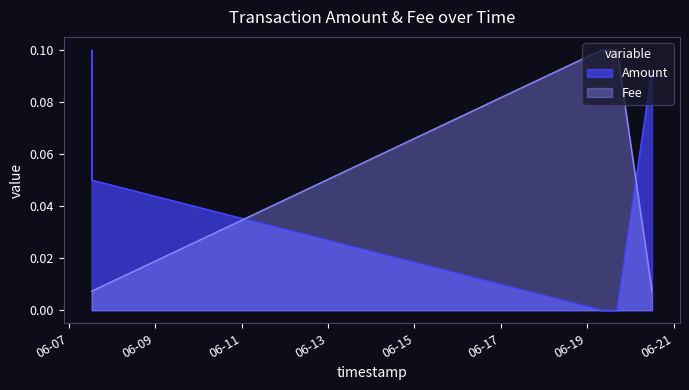

Rank the series by their average value, from highest to lowest.

Amount, Fee